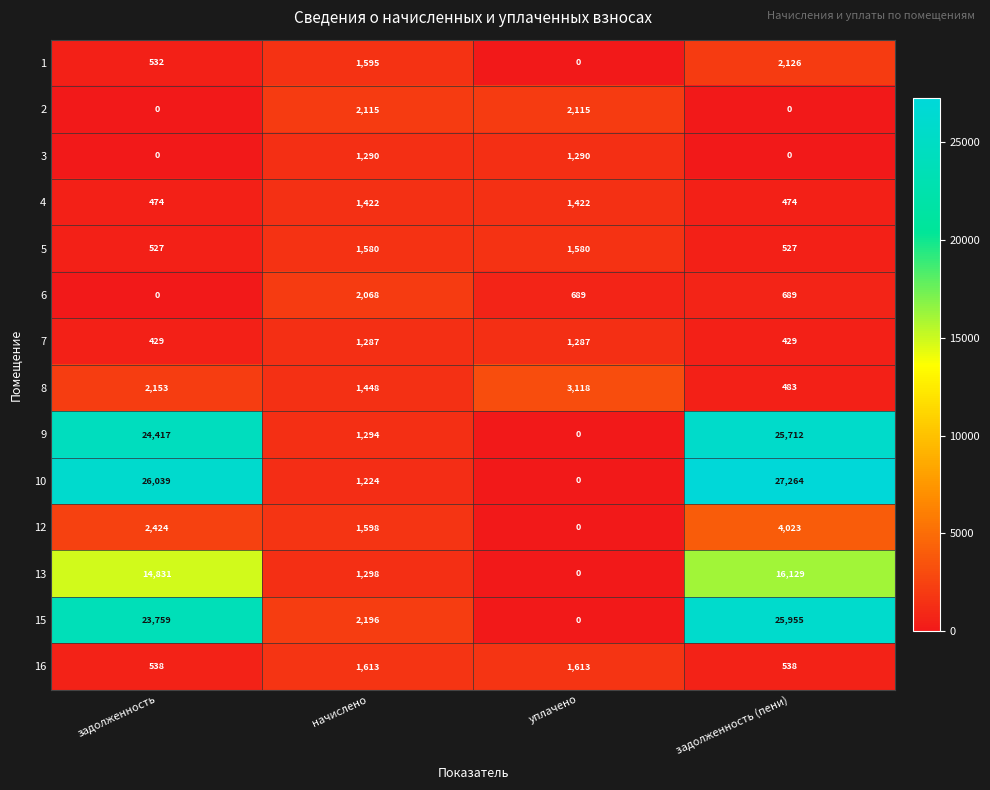

Read the 9 value at задолженность (пени).

25712